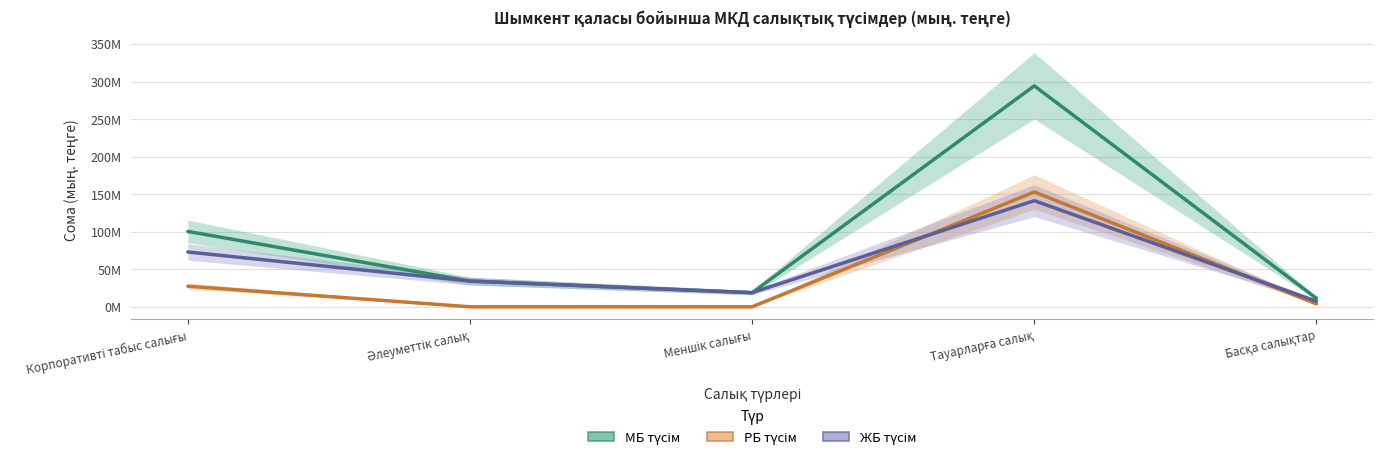

At Басқа салықтар, list the series in order from largest to smallest.

МБ түсім, ЖБ түсім, РБ түсім